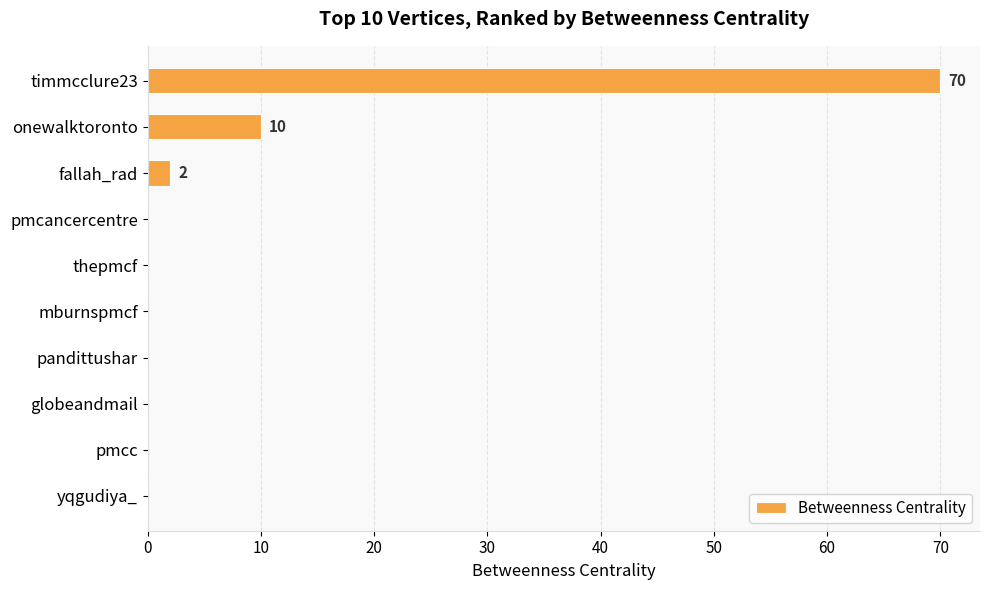

Reading bottom to top, extract all data points from this chart.

yqgudiya_=0	pmcc=0	globeandmail=0	pandittushar=0	mburnspmcf=0	thepmcf=0	pmcancercentre=0	fallah_rad=2	onewalktoronto=10	timmcclure23=70